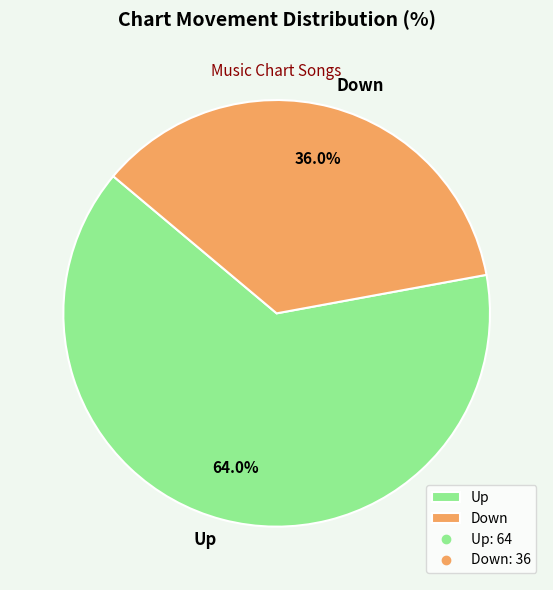

Do Up and Down together represent more than half of the pie?

Yes